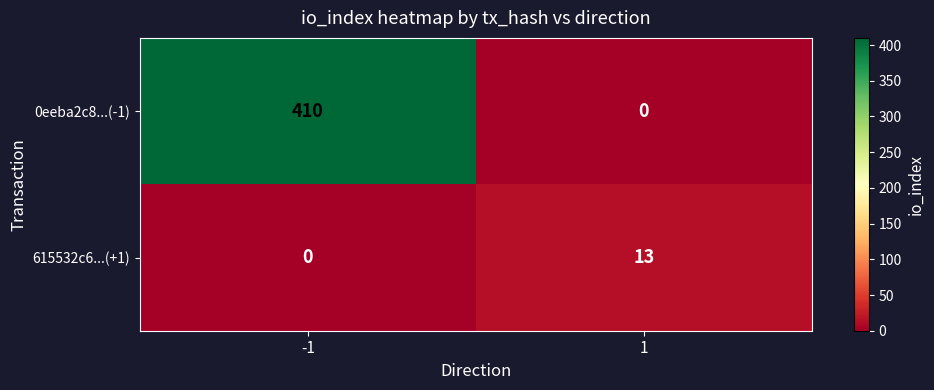

Between -1 and 1, which series saw the biggest shift?

0eeba2c8...(-1)